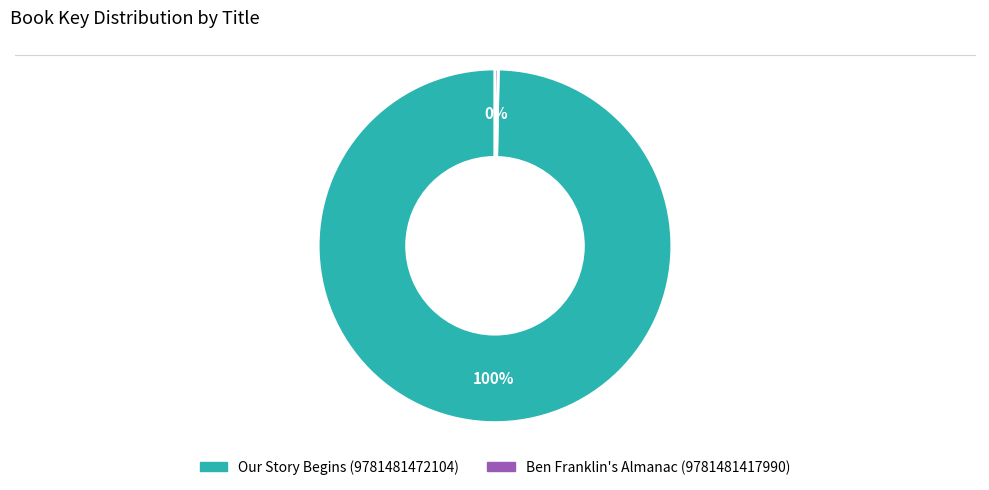

How many slices are in this pie chart?

2